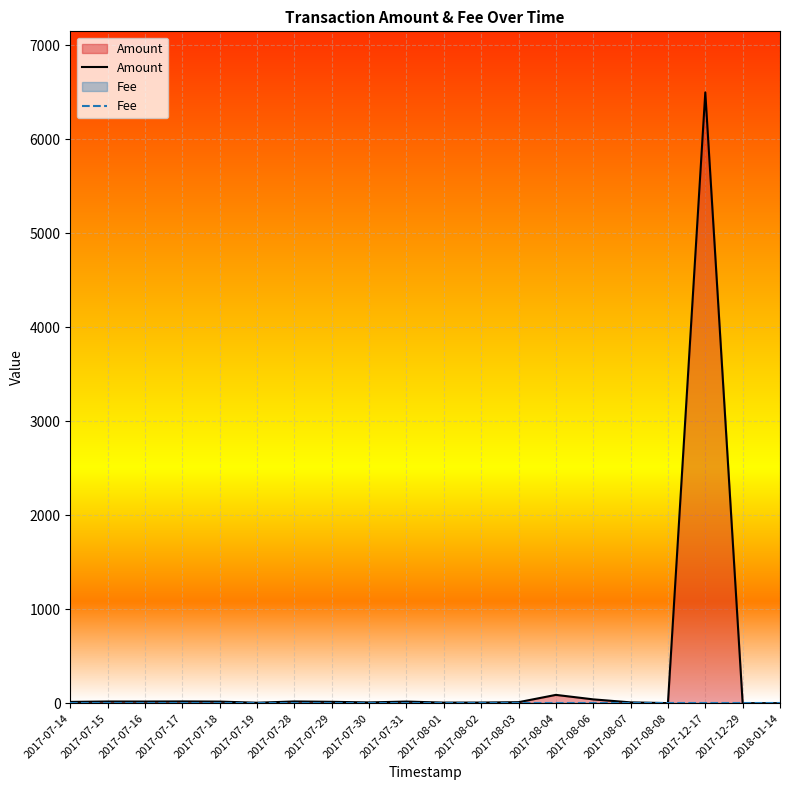

Which label corresponds to the largest value in the chart?

2017-12-17